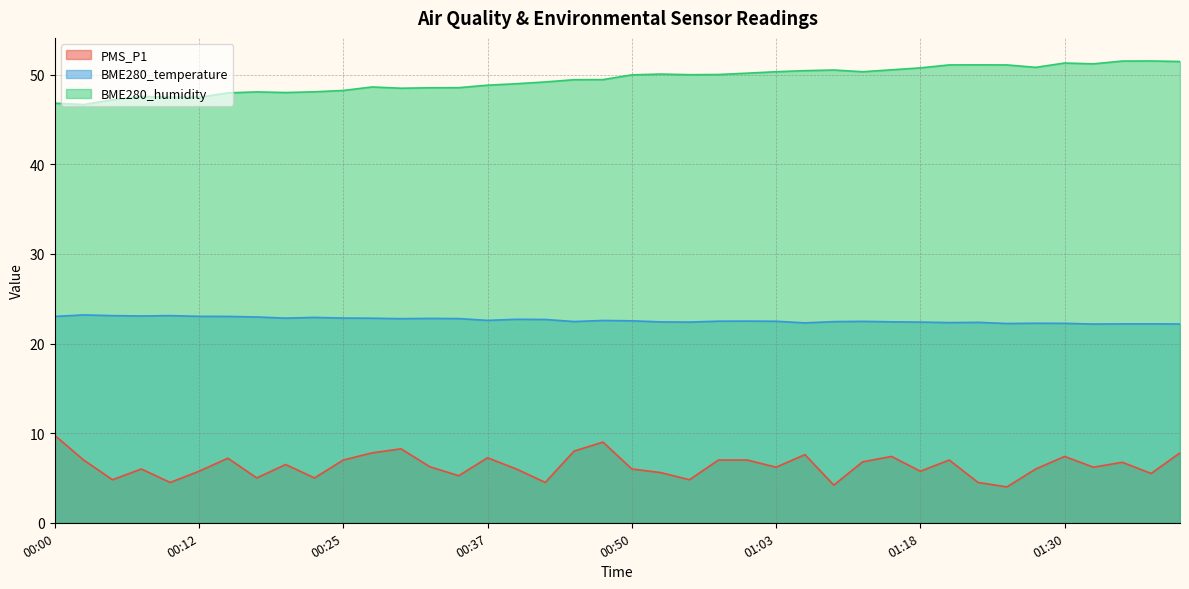

True or false: PMS_P1 and BME280_humidity intersect in this chart.

False